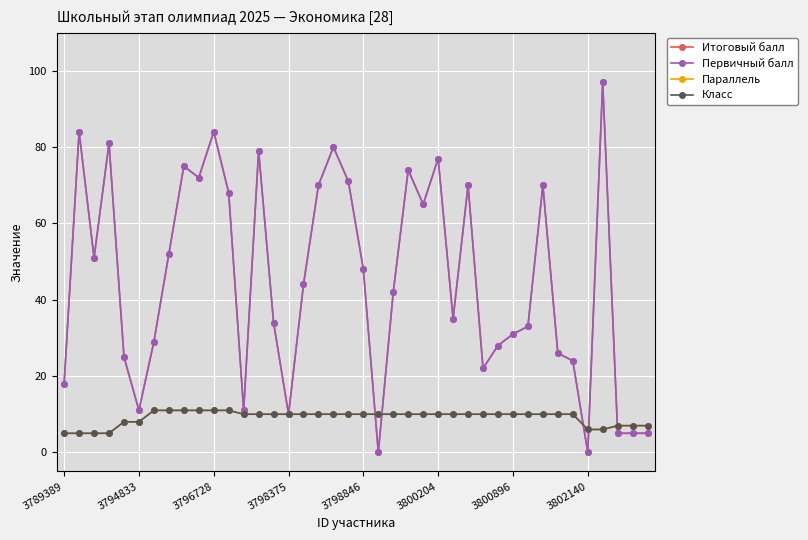

Is this an area chart (filled region under the line)?

No